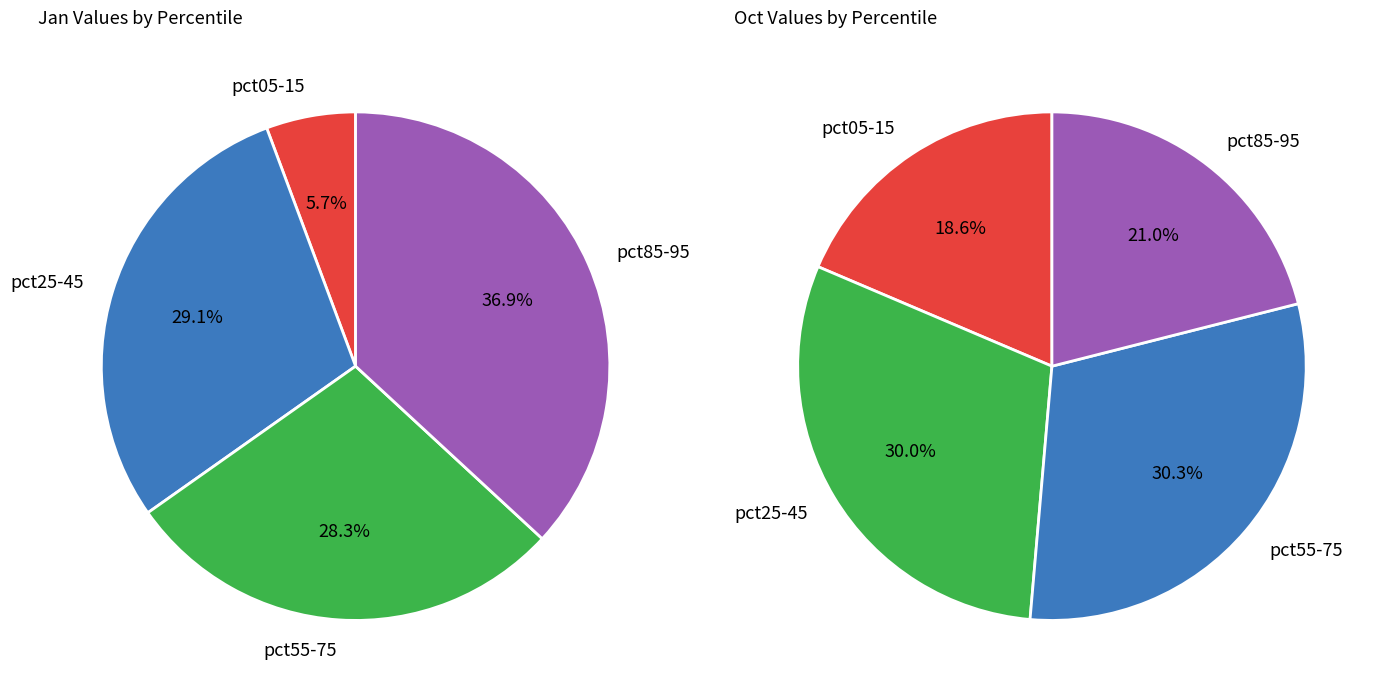

To the nearest percent, what portion does 7 represent?

6%